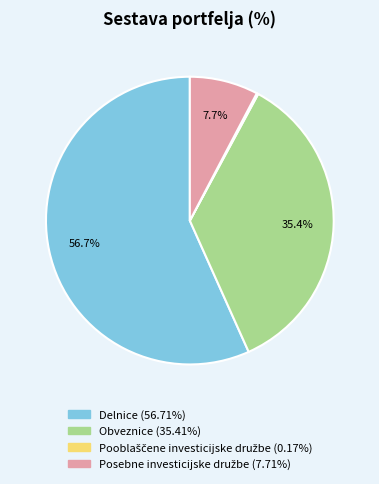

Which has a higher value, Obveznice or Delnice?

Delnice